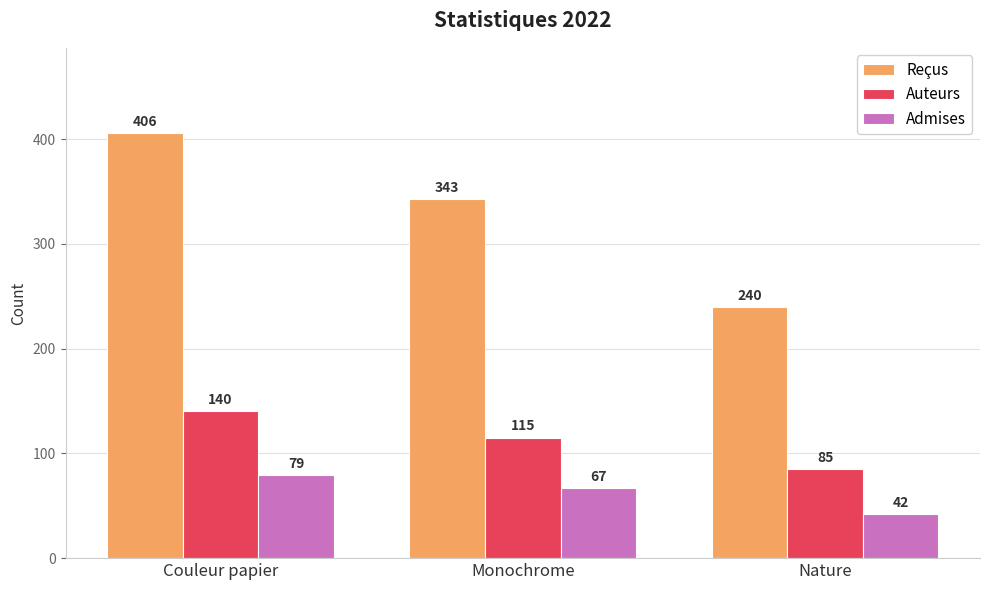

Reading left to right, what are all the values shown in this chart?

Reçus: Couleur papier=406	Monochrome=343	Nature=240
Auteurs: Couleur papier=140	Monochrome=115	Nature=85
Admises: Couleur papier=79	Monochrome=67	Nature=42